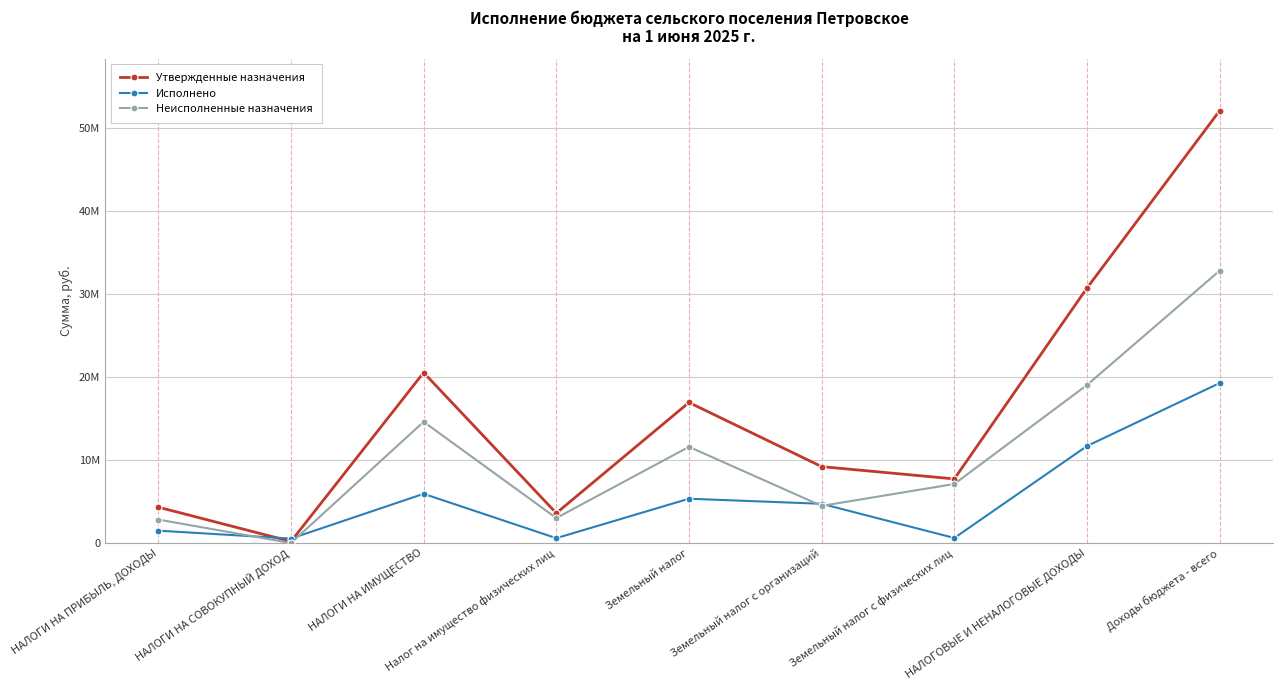

After their last crossing, which series has the higher values: Исполнено or Утвержденные назначения?

Утвержденные назначения